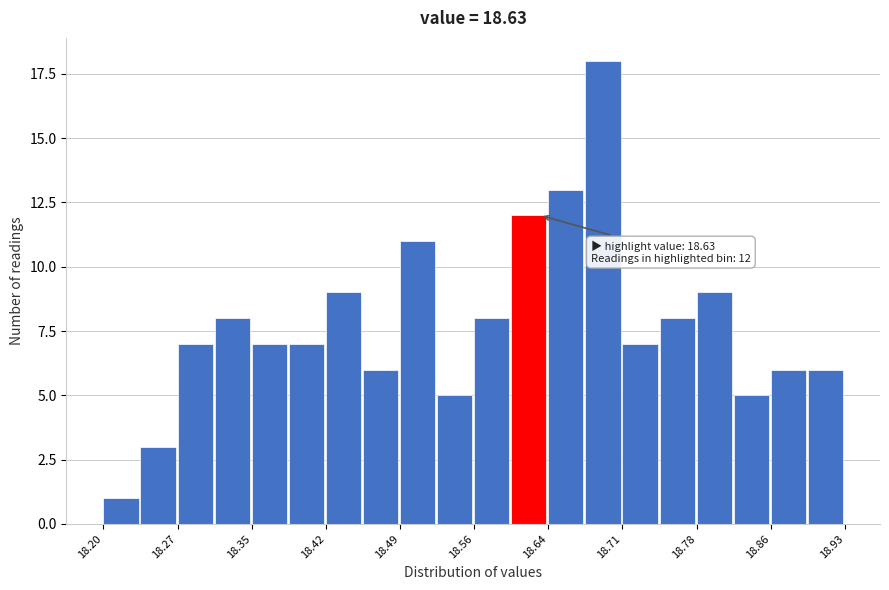

Around what value on the x-axis is the tallest bar? Give the approximate position of its centre, as read against the axis.

18.69